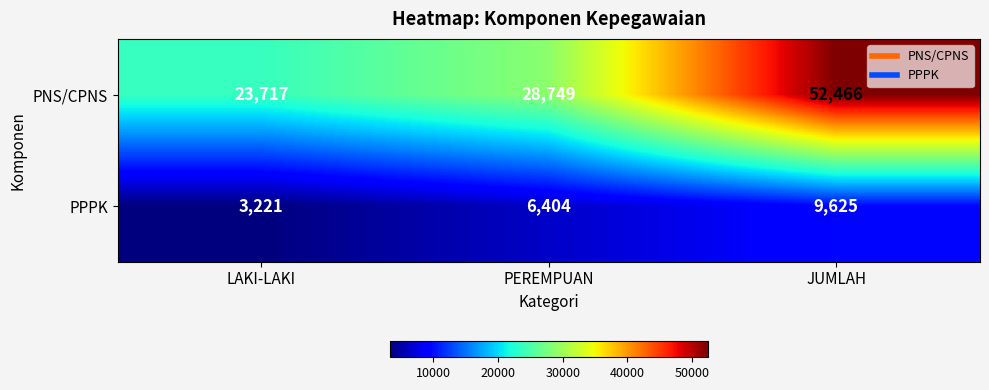

Reading left to right, transcribe all the data shown in this chart.

PNS/CPNS: LAKI-LAKI=23717	PEREMPUAN=28749	JUMLAH=52466
PPPK: LAKI-LAKI=3221	PEREMPUAN=6404	JUMLAH=9625